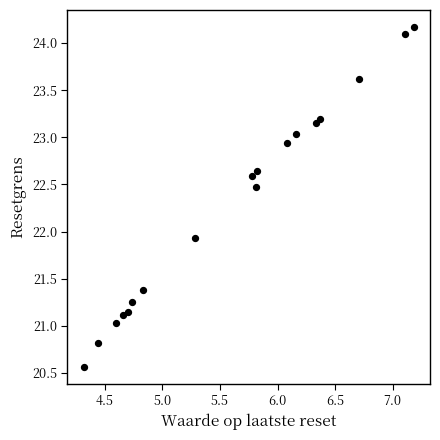

What Y value in the scatter plot is closest to 22?

21.9